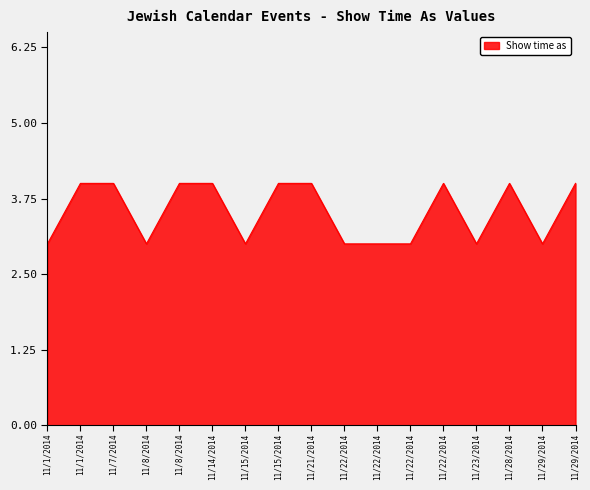

Between 11/29/2014 and 11/29/2014, which is larger?

11/29/2014